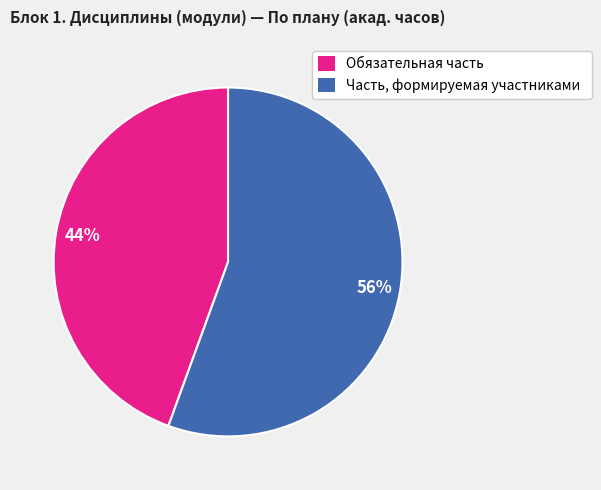

Does Часть, формируемая участниками represent more than half of the total?

Yes